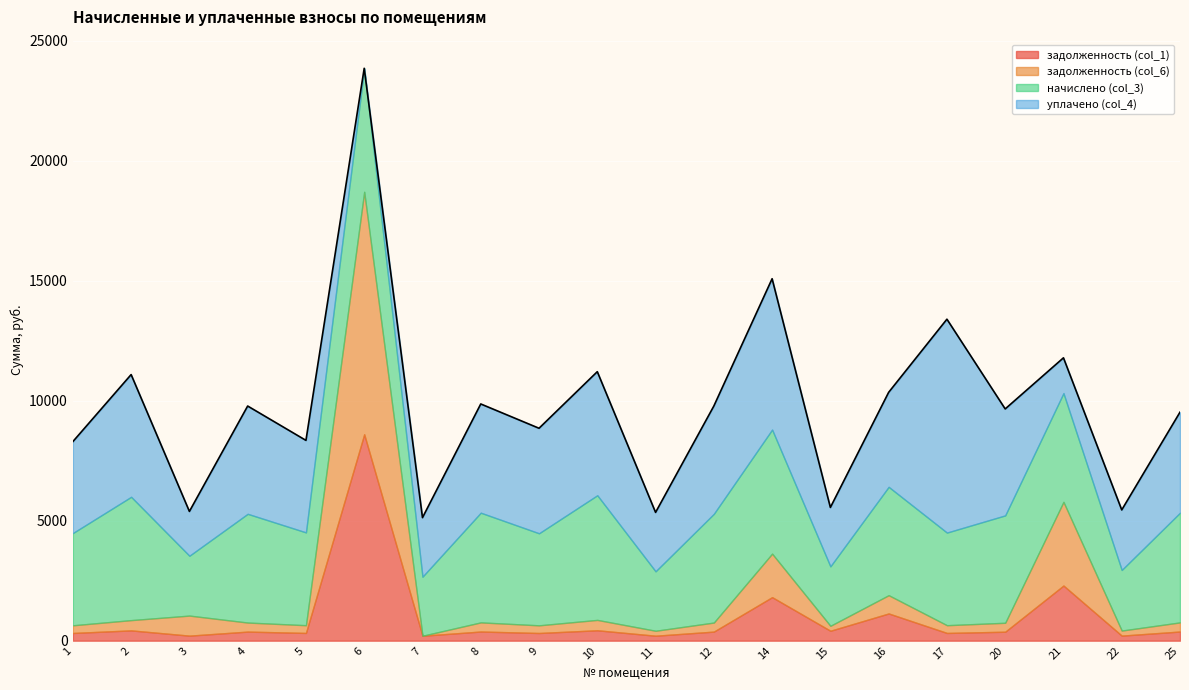

How many lines are shown in the chart?

4